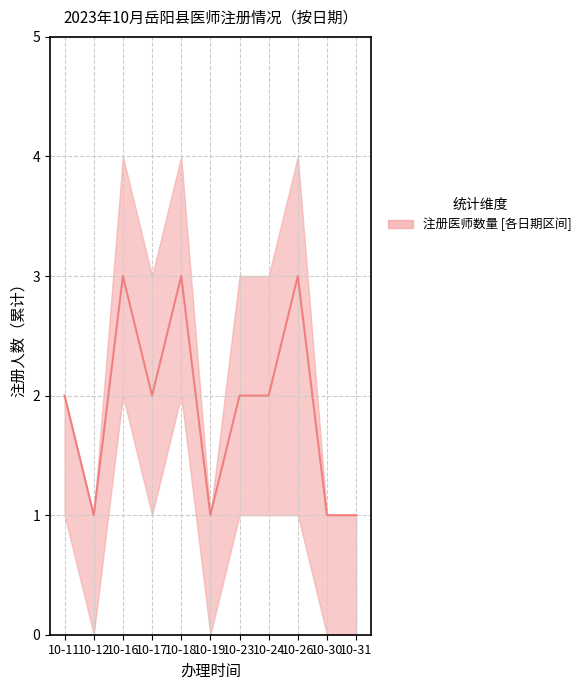

Does the chart have visible grid lines?

Yes